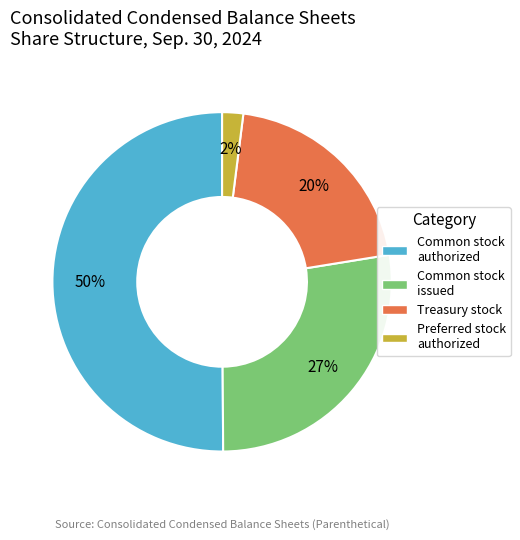

Which slice is the smallest?

Preferred stock authorized